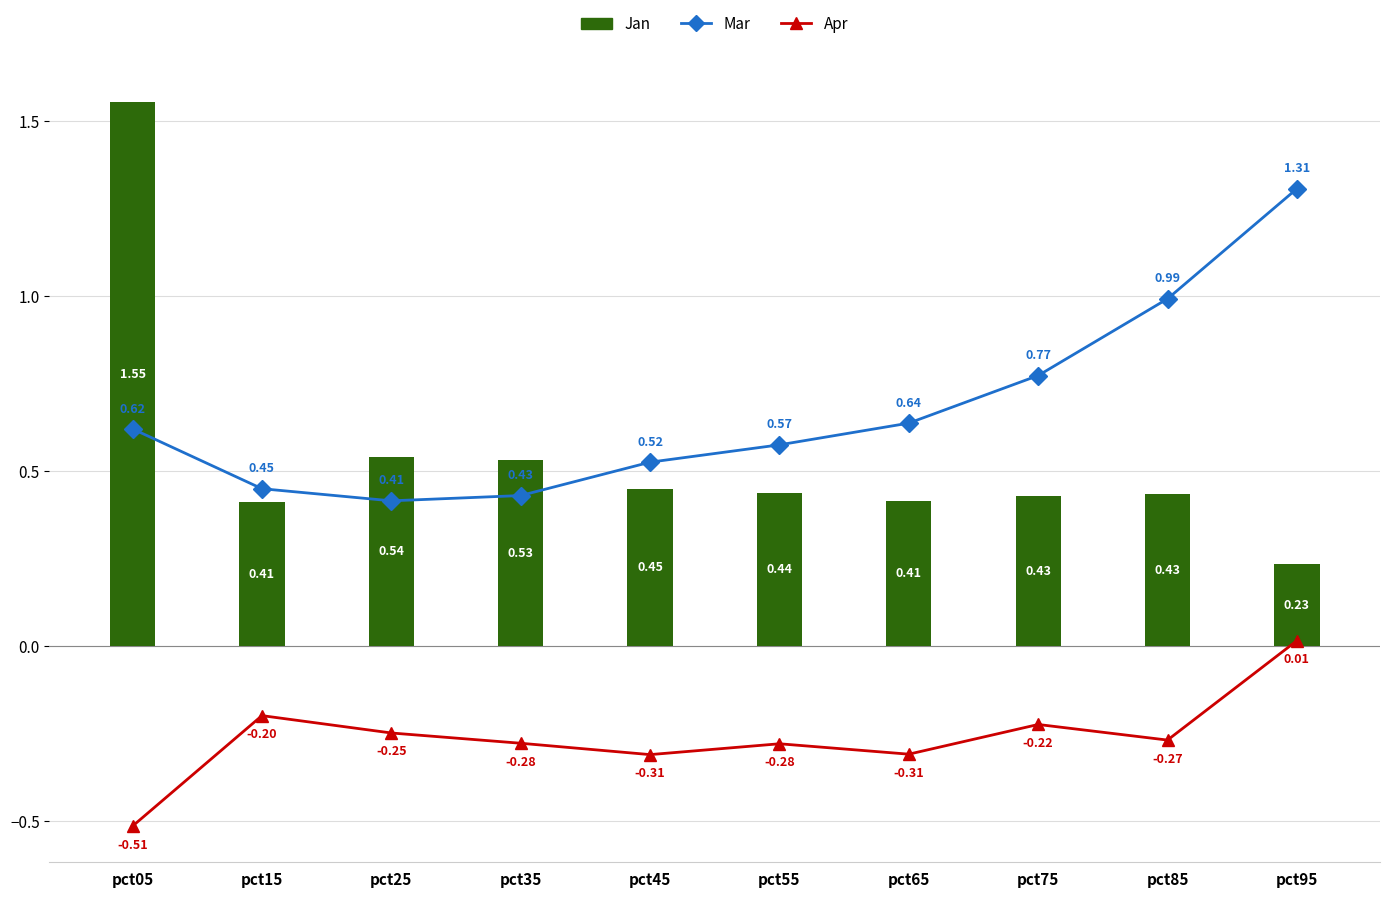

How many groups of bars are there?

10